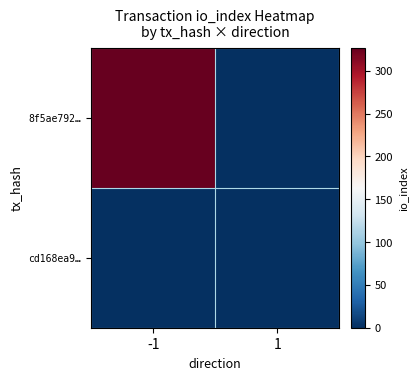

Reading right to left, what are all the values shown in this chart?

8f5ae792…: 1=0	-1=327
cd168ea9…: 1=0	-1=0